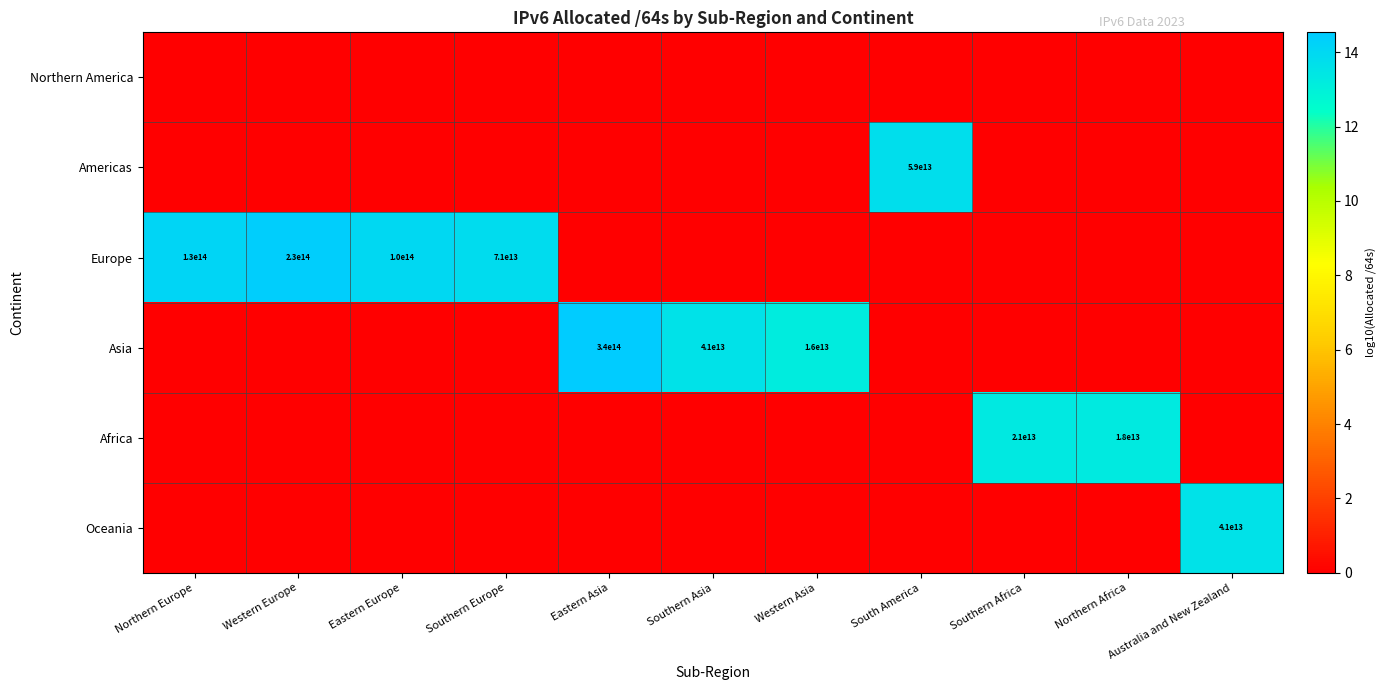

Which label corresponds to the smallest value in the chart?

Northern Europe